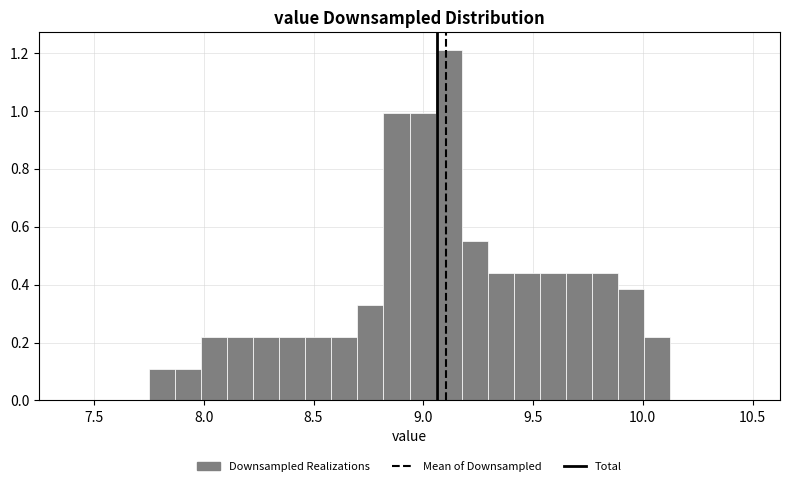

Around what value on the x-axis is the tallest bar? Give the approximate position of its centre, as read against the axis.

9.10